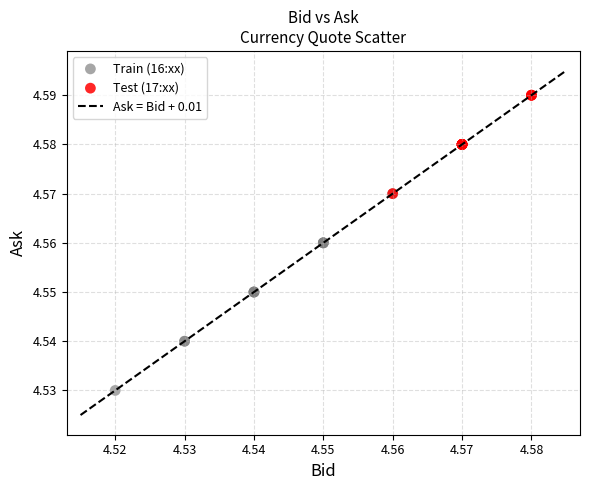

Which series contains the highest Y value?

Test (17:xx)